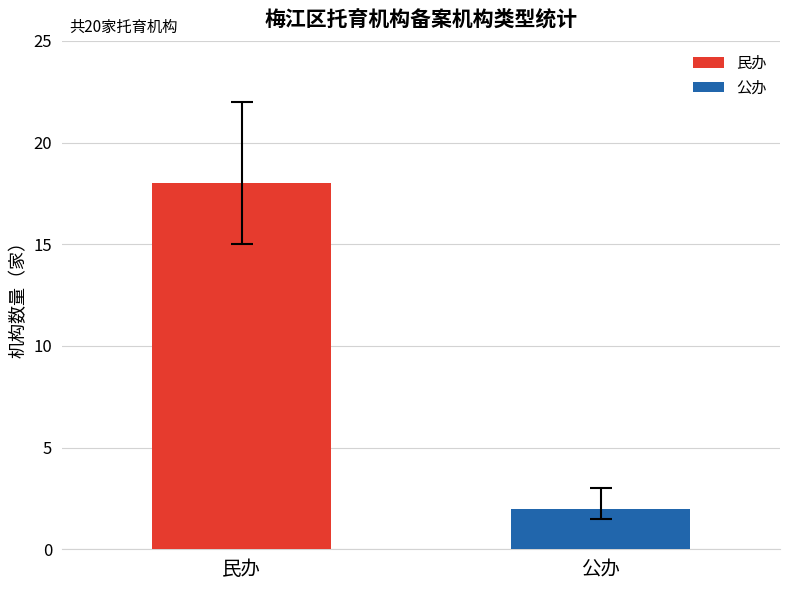

Rank the categories by value from lowest to highest.

公办, 民办